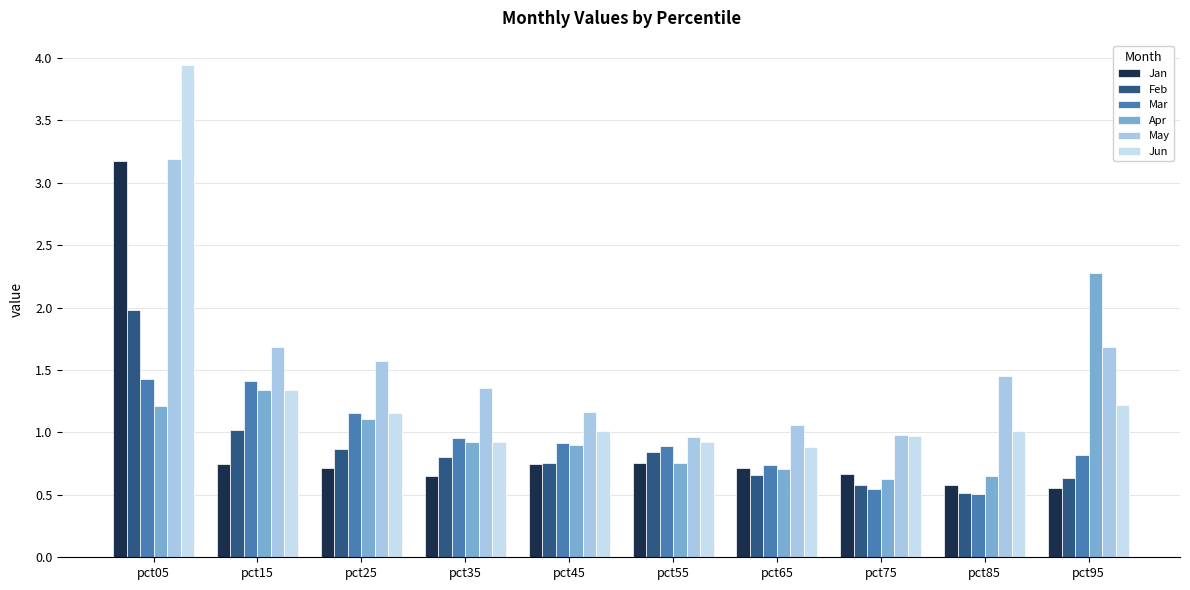

How many series are shown in this chart?

6